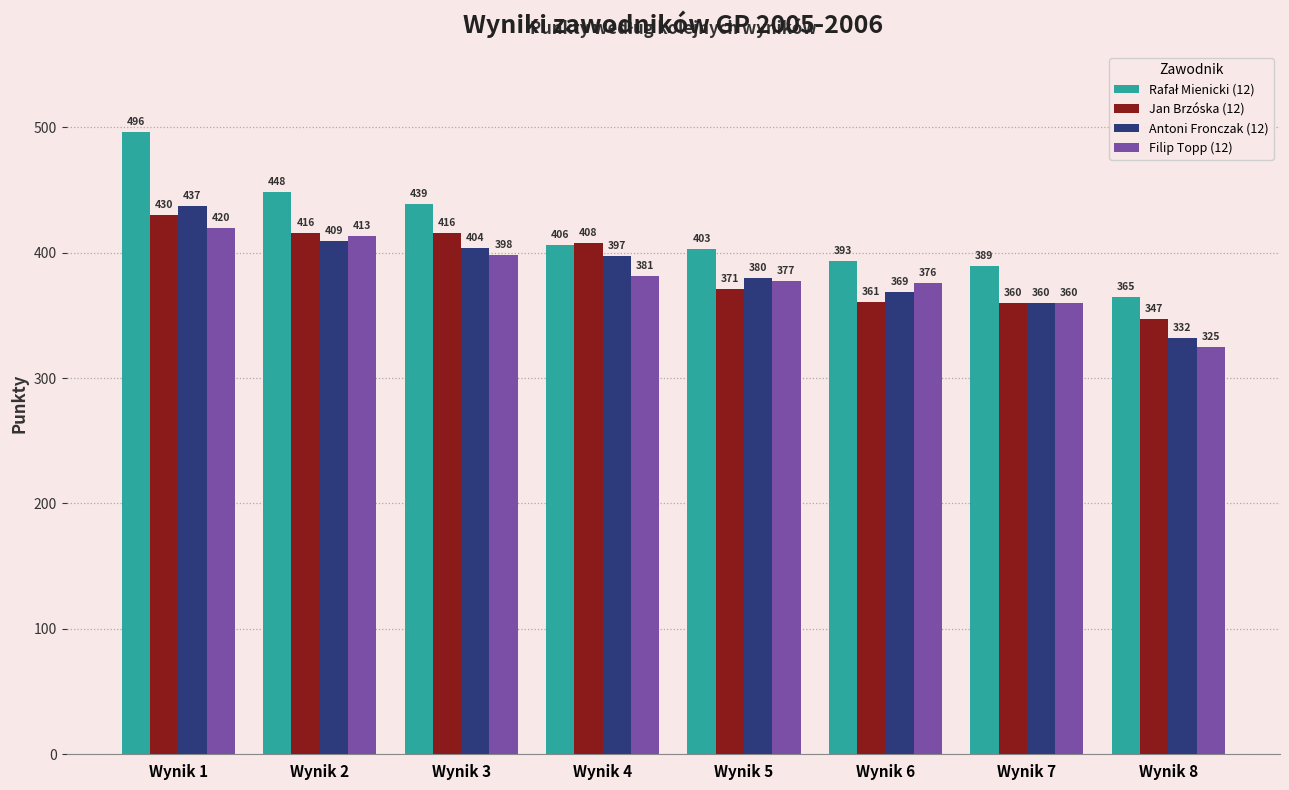

What is the minimum value for Antoni Fronczak (12)?

332